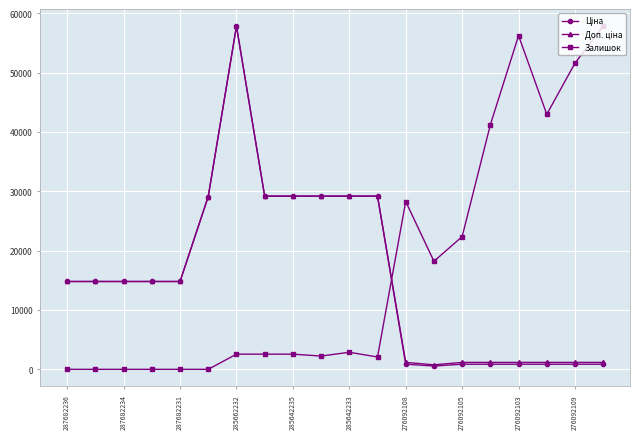

True or false: Залишок has more than 0 interior local peaks.

True